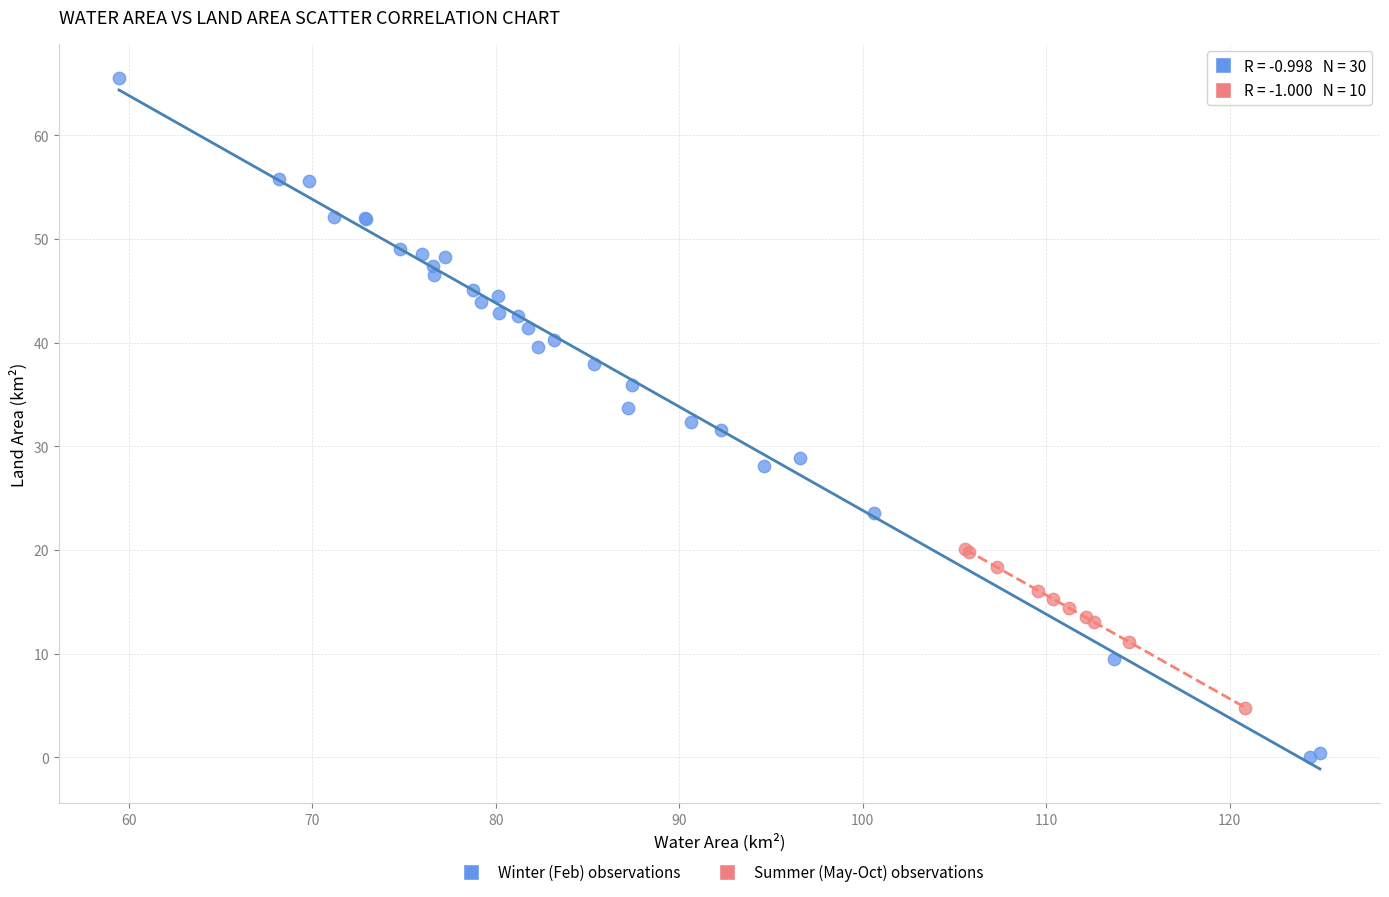

What are all the series names shown in the legend?

Winter (Feb) observations, Summer (May-Oct) observations